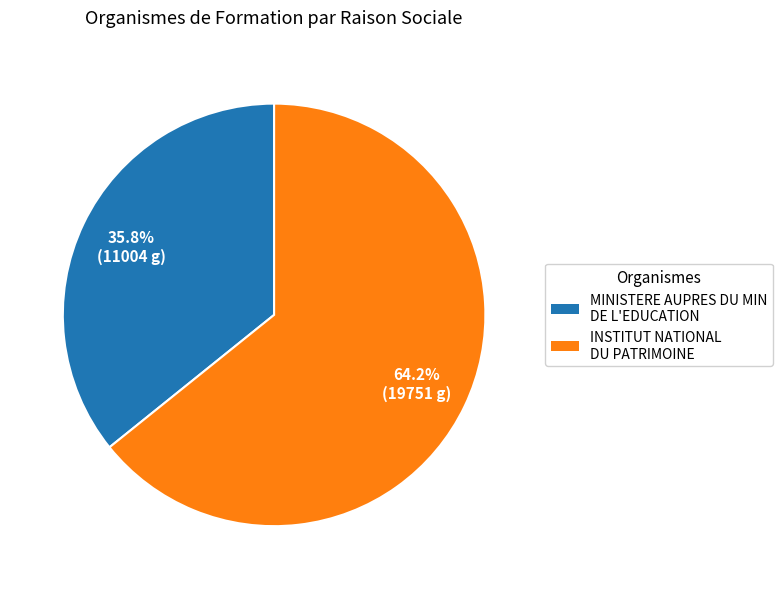

Is there a majority slice in this chart?

Yes